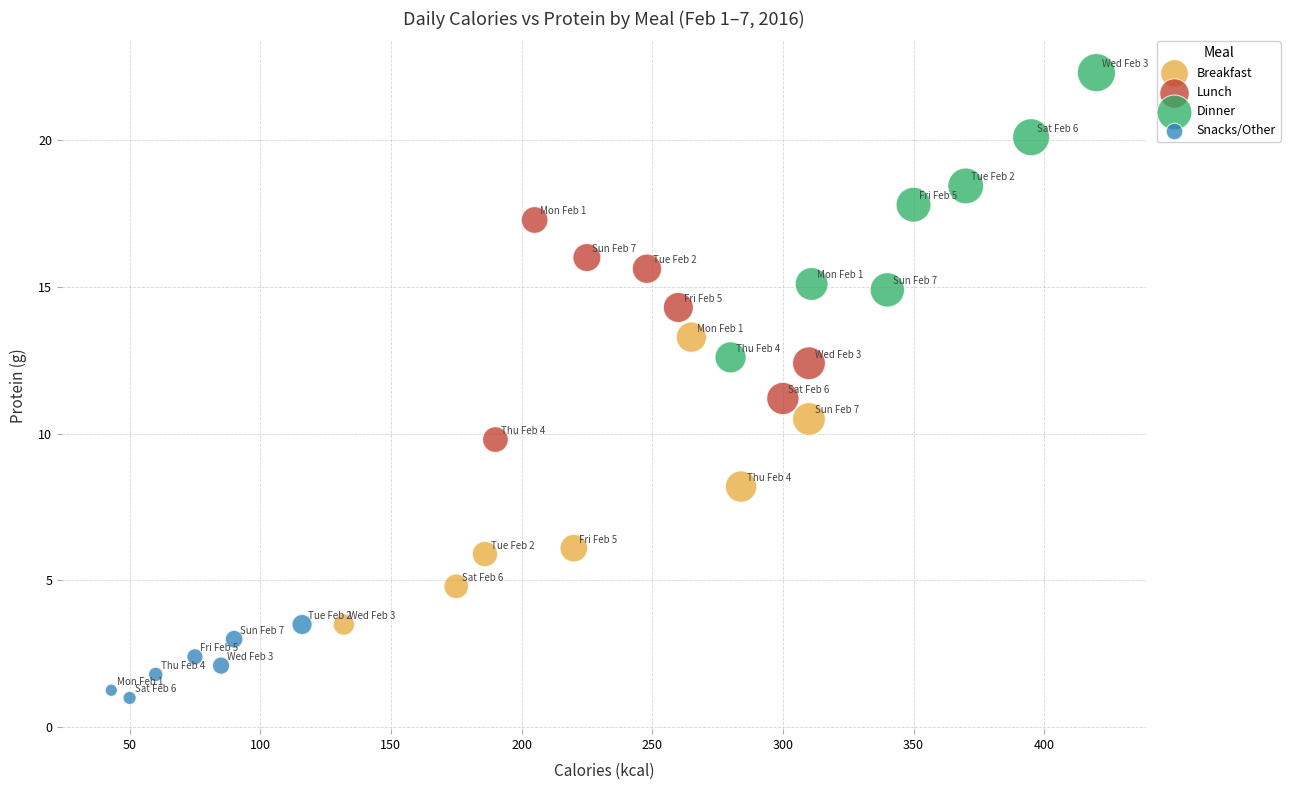

Which series contains the lowest Y value?

Snacks/Other